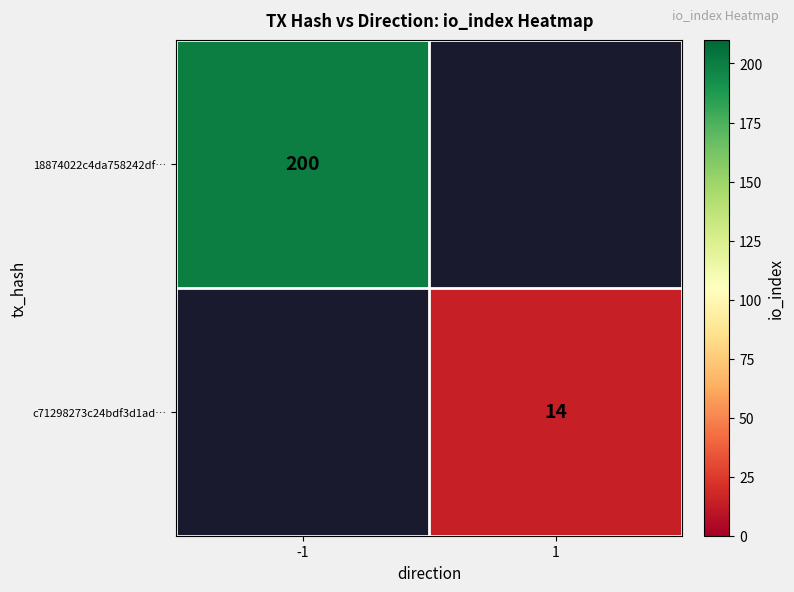

The value of c71298273c24bdf3d1ad… at 1 is 14. True or false?

True